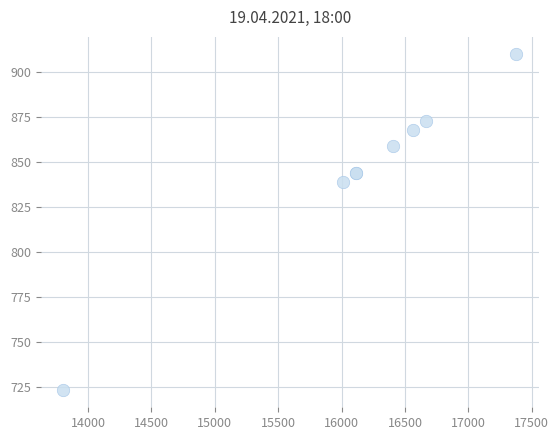

What Y value in the scatter plot is closest to 816?

838.6